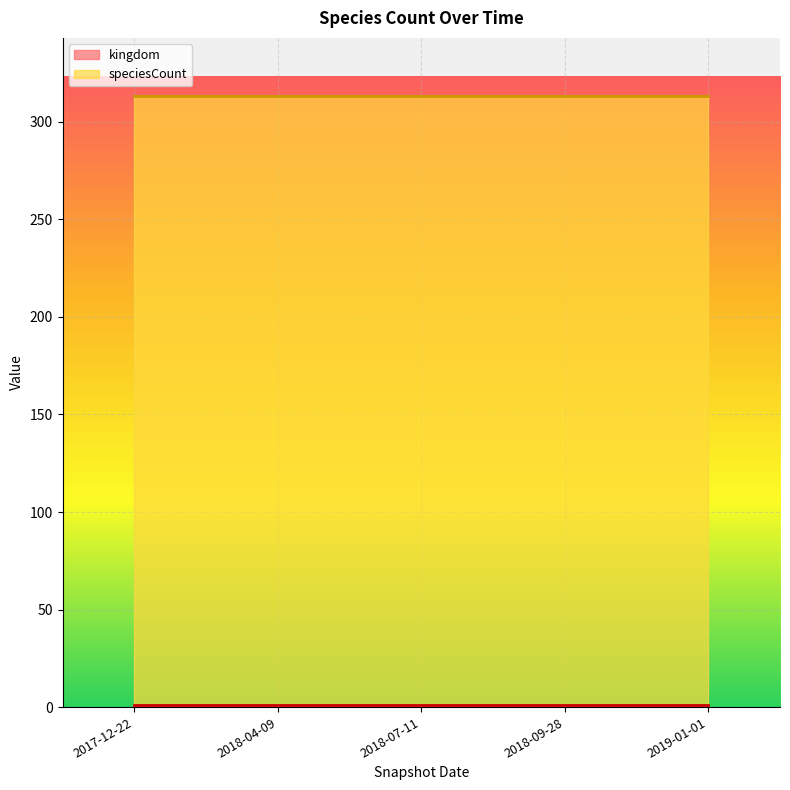

True or false: kingdom and speciesCount cross at least once.

False